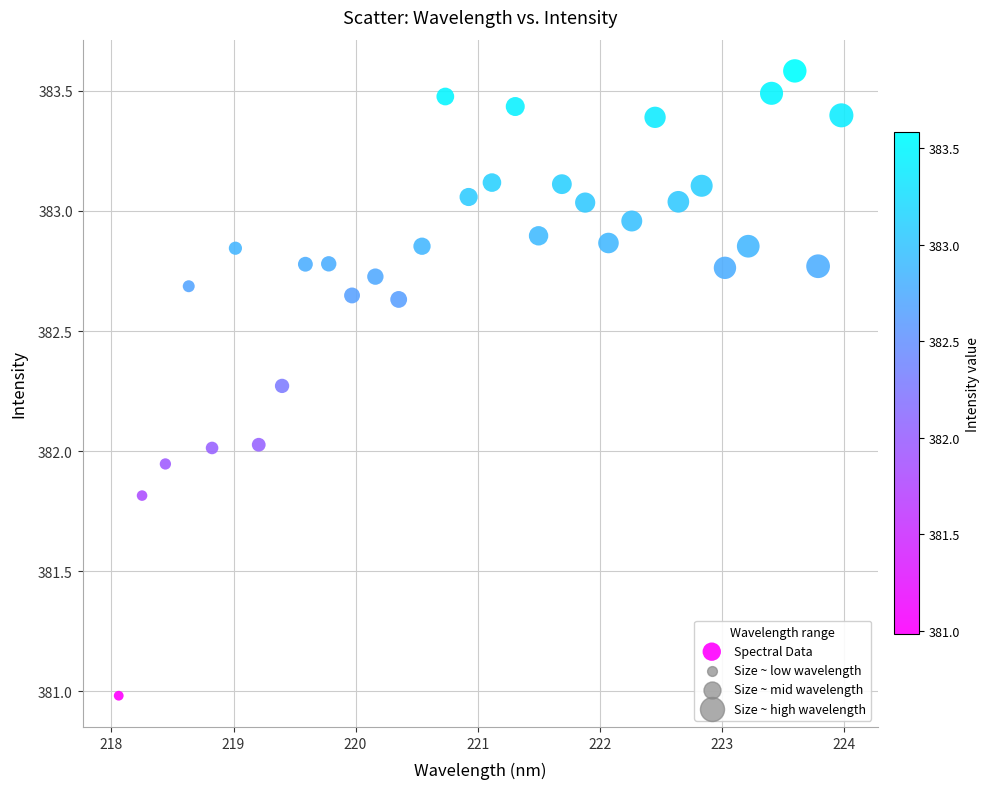

What is the range of X values (max minus min)?

5.9